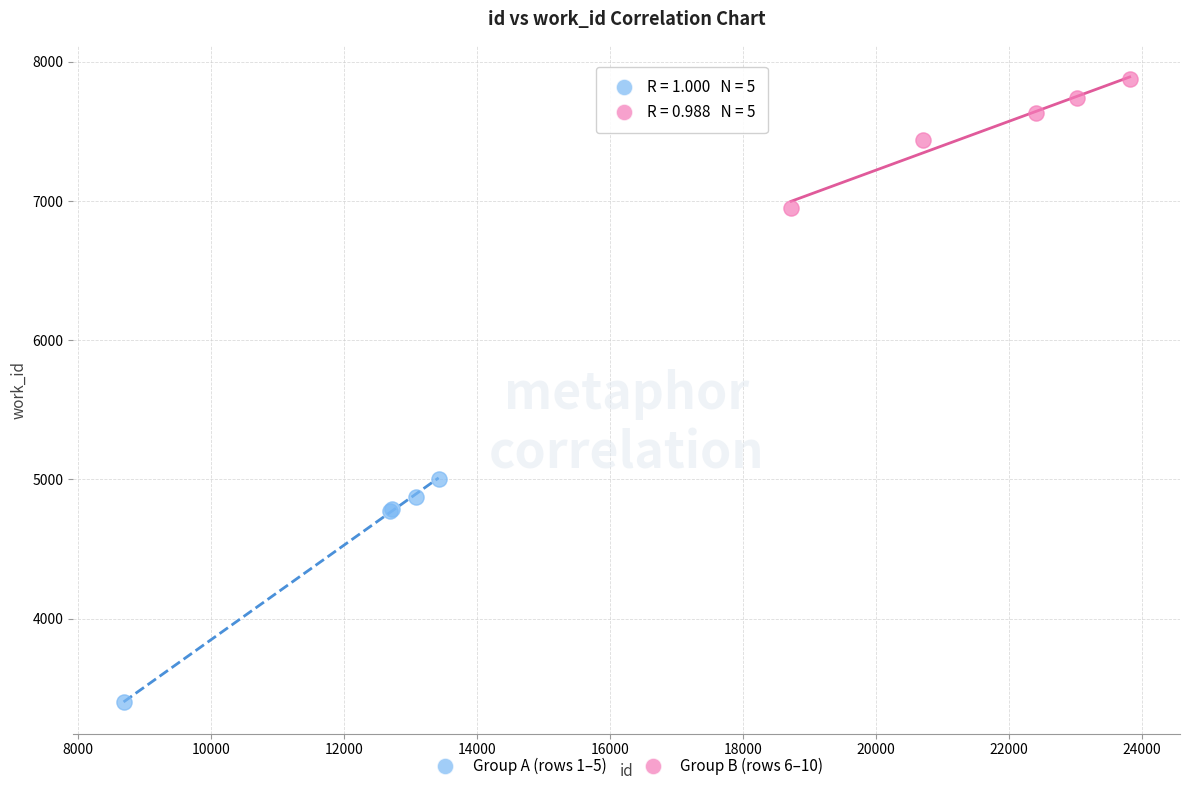

Which series contains the highest Y value?

Group B (rows 6–10)